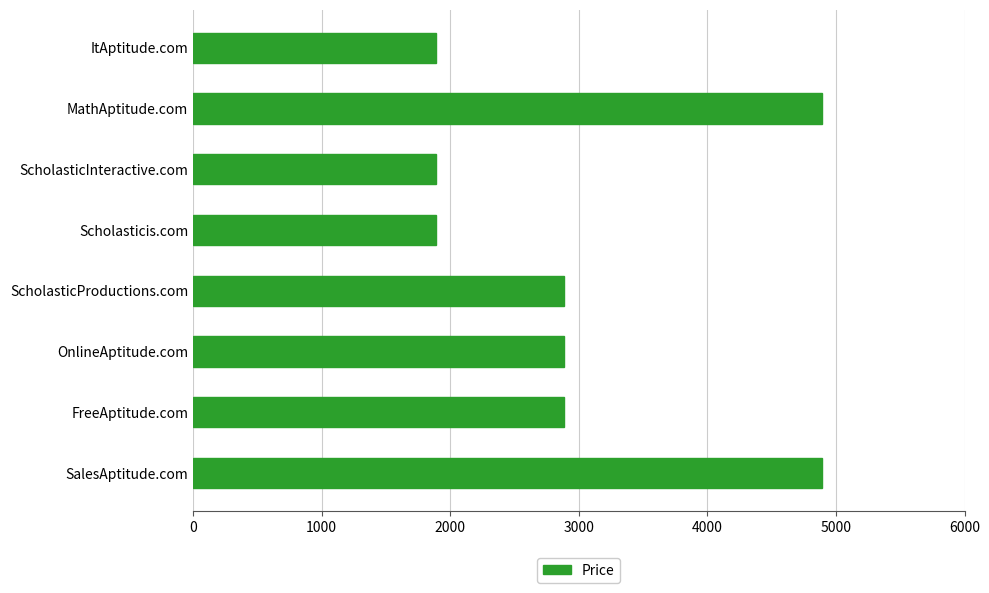

How many values are between 1888 and 4888?

8